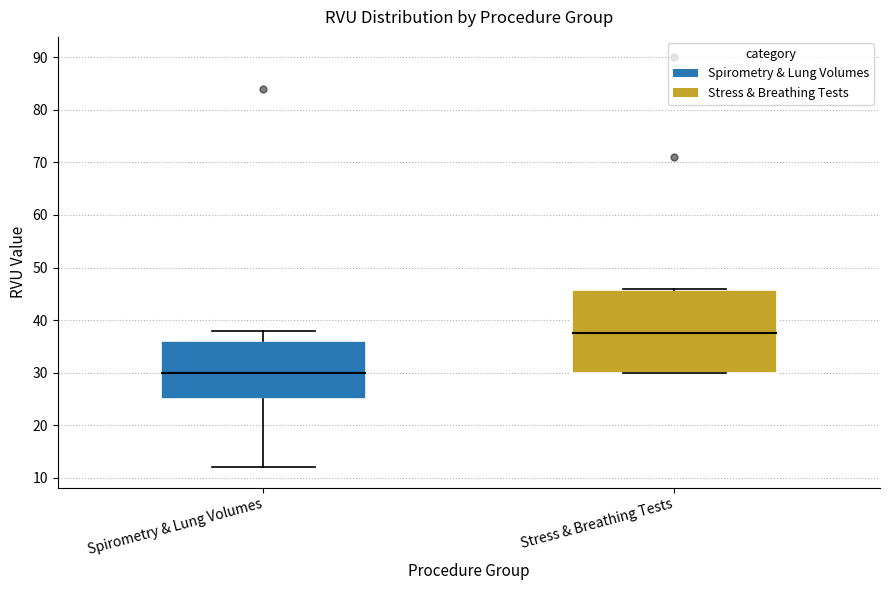

Reading left to right, transcribe this box plot: for each box, give where its median line is, the range the box spans, and where its two whiskers end, as read against the y-axis. The values are not printed on the chart, so give them approximately, as read against the axis.

Spirometry & Lung Volumes: median 30, box 25 to 36, whiskers 12 to 38
Stress & Breathing Tests: median 38, box 30 to 46, whiskers 30 to 46